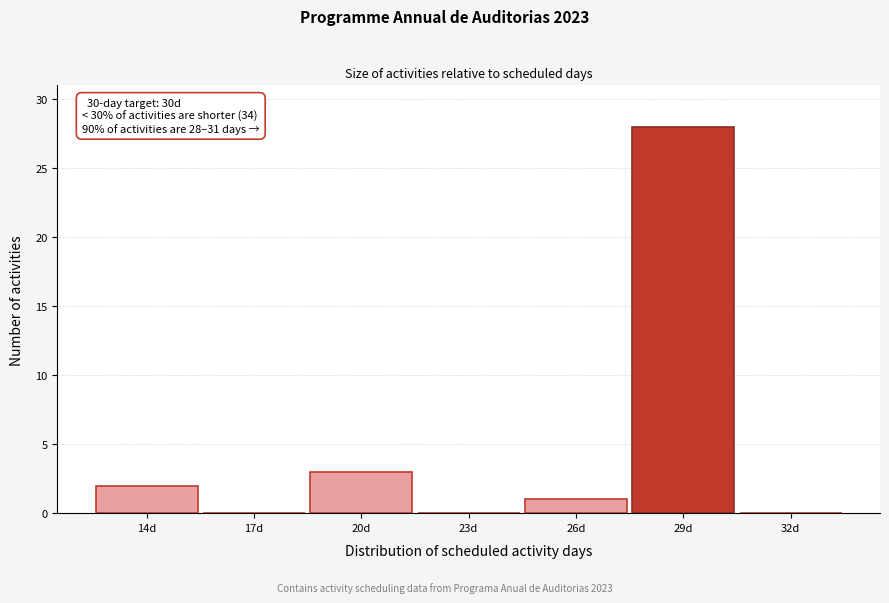

Reading left to right, list all the values displayed in this chart.

14d=2	17d=0	20d=3	23d=0	26d=1	29d=28	32d=0